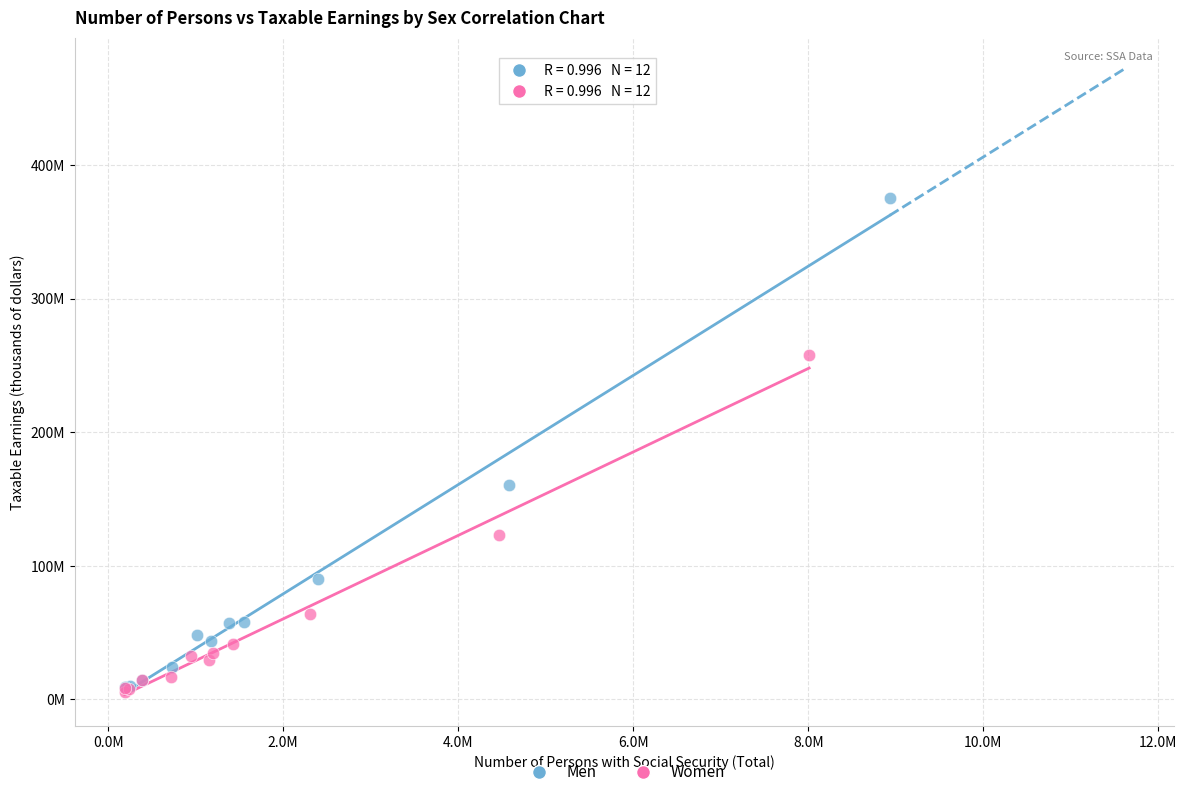

Which series reaches the maximum Y coordinate?

Men